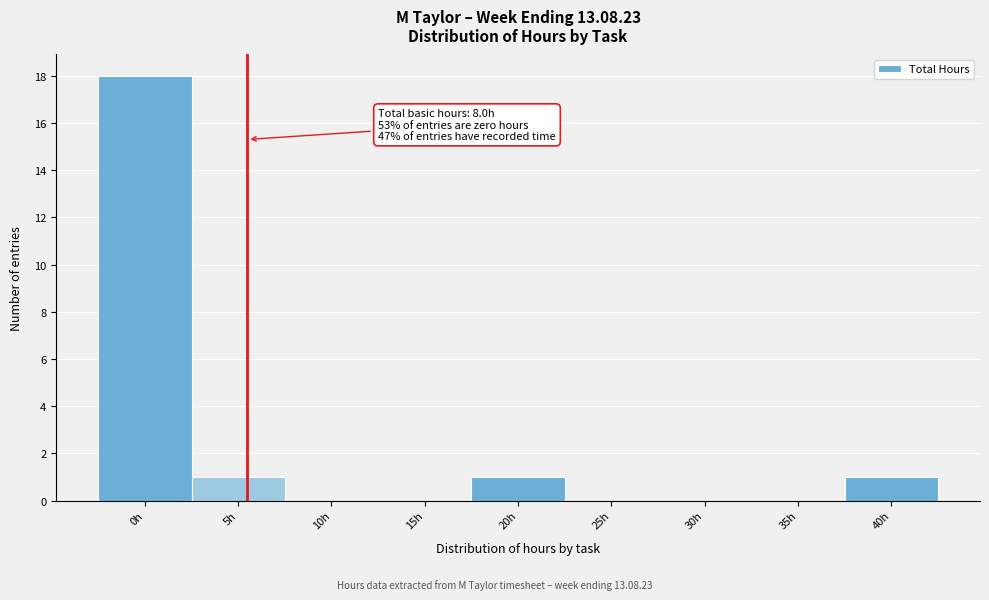

Reading right to left, extract all data points from this chart.

40h=1	35h=0	30h=0	25h=0	20h=1	15h=0	10h=0	5h=1	0h=18